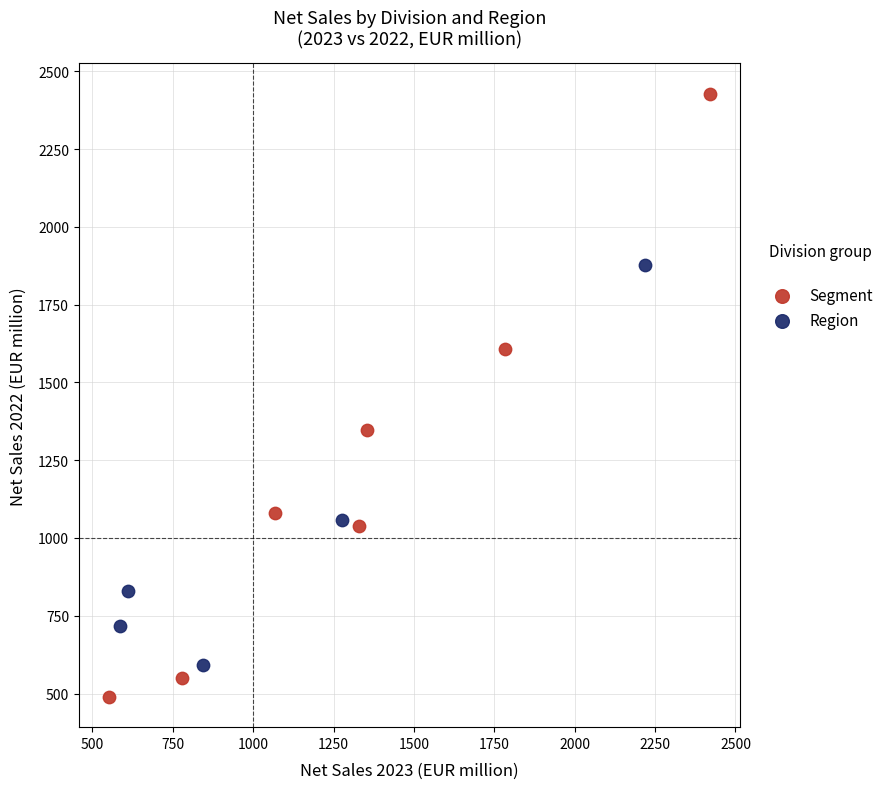

Which series contains the lowest Y value?

Segment